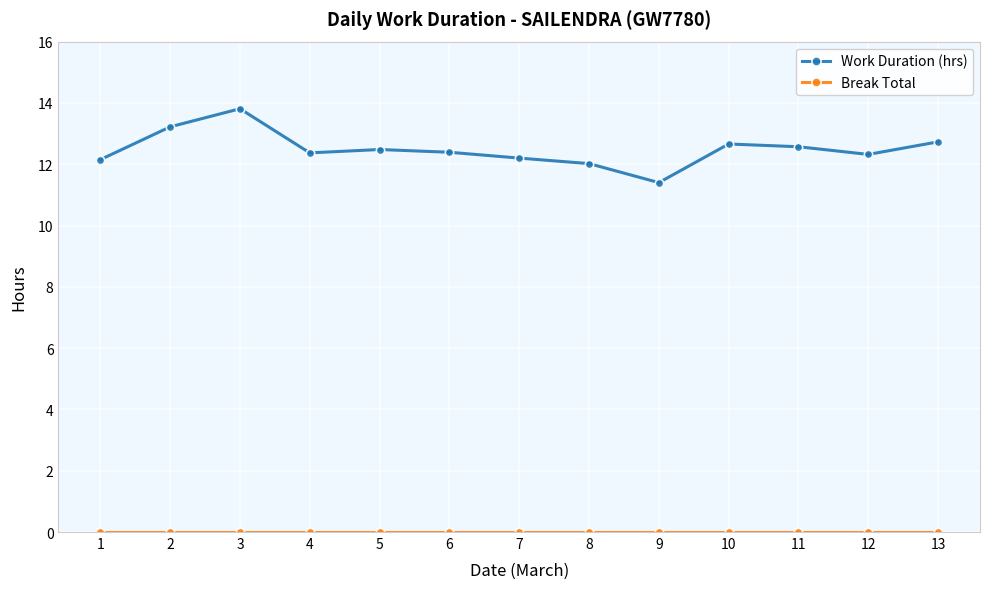

What is the sum of the Work Duration (hrs) values at 2 and 11?

25.8